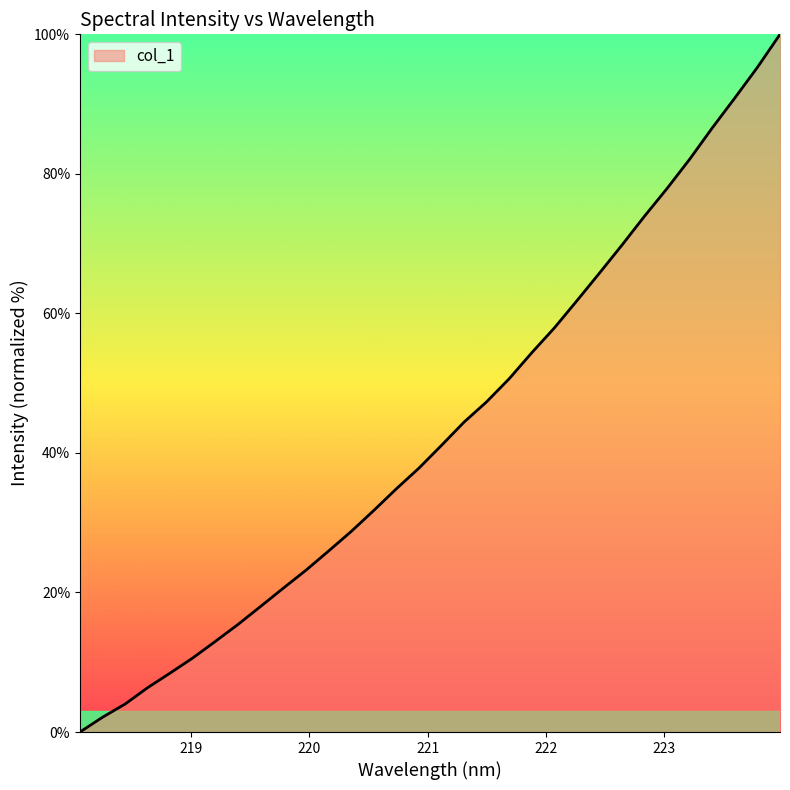

What is the greatest value displayed?

100.0